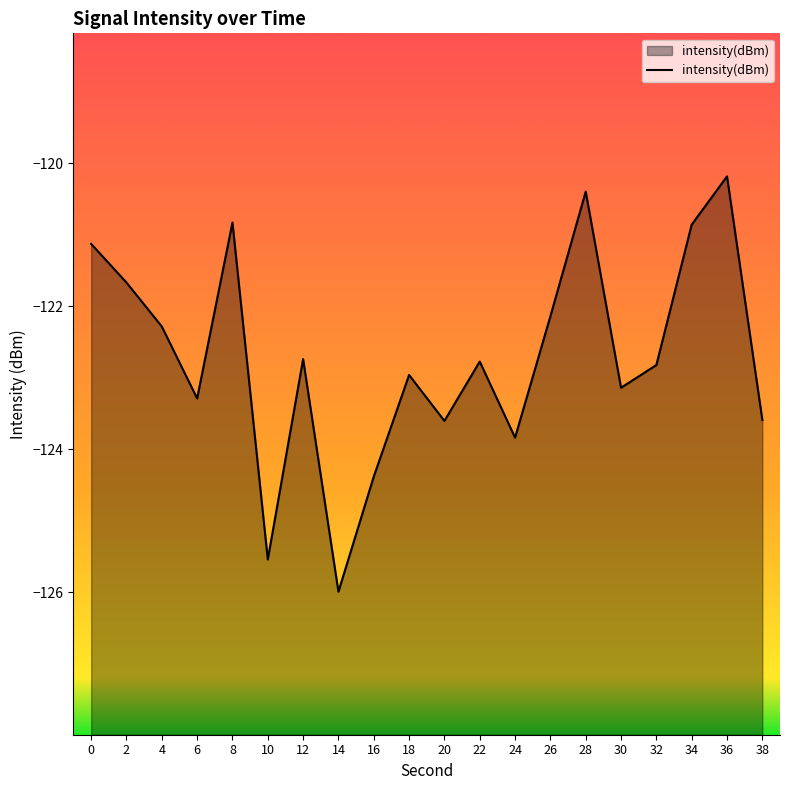

The chart shows a value of -163.9 at 14. True or false?

False